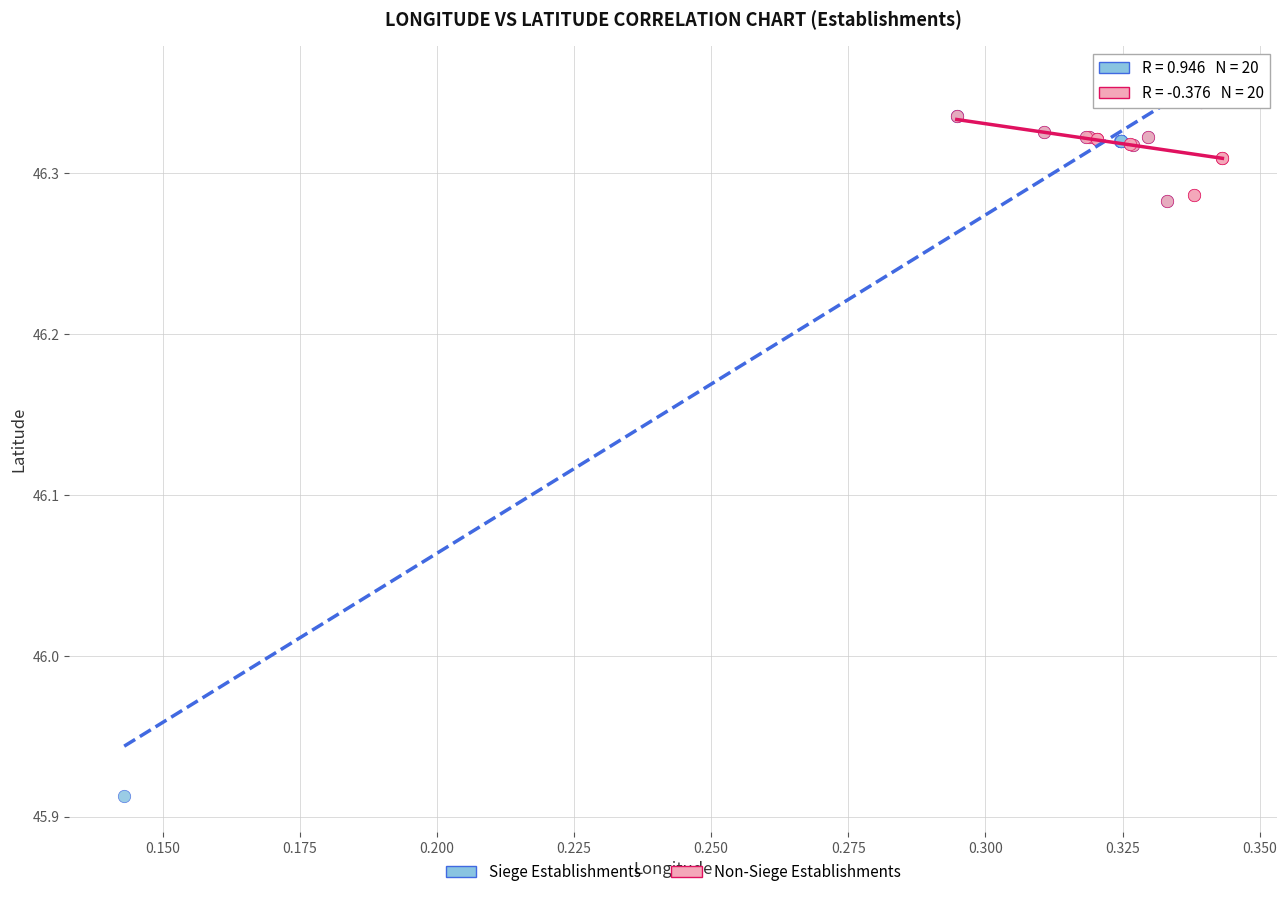

Which series has the widest spread of Y values?

Siege Establishments